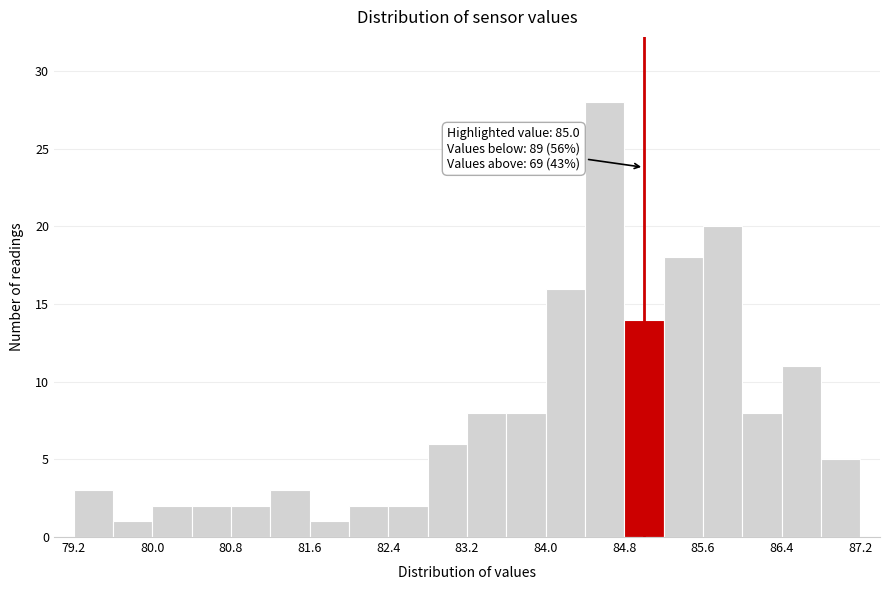

Which range on the x-axis has the tallest bar?

84.4 to 84.8